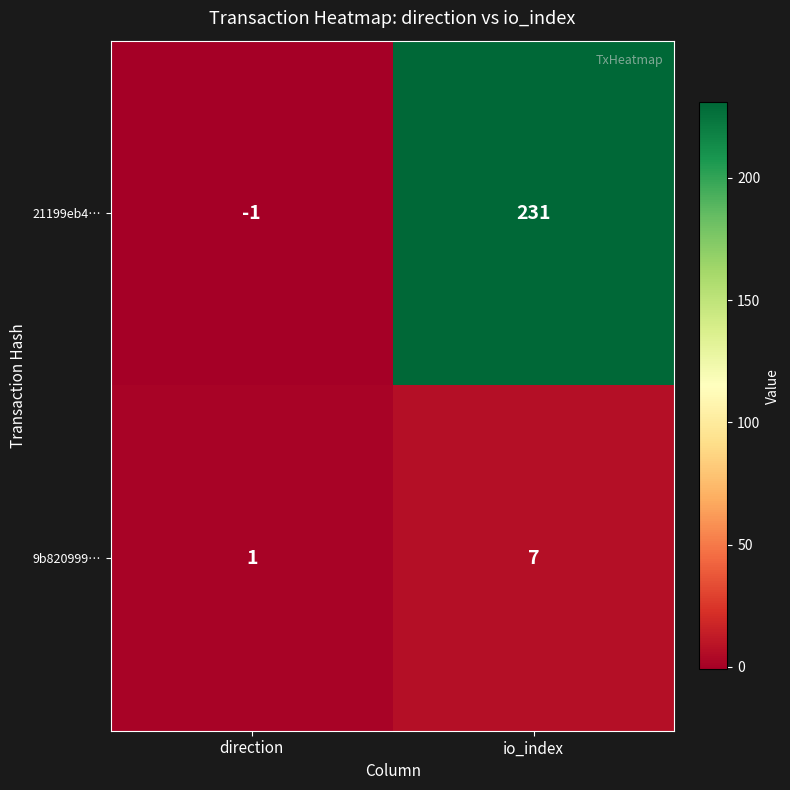

The 9b820999… series shows 7 at io_index. True or false?

True